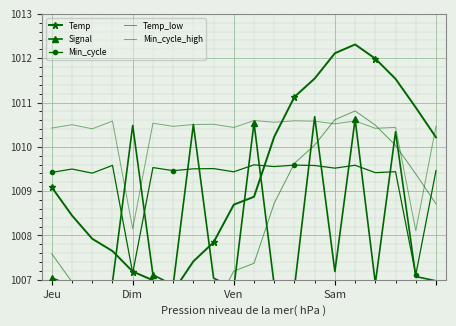

What is the label of the 7th point from the left?

6